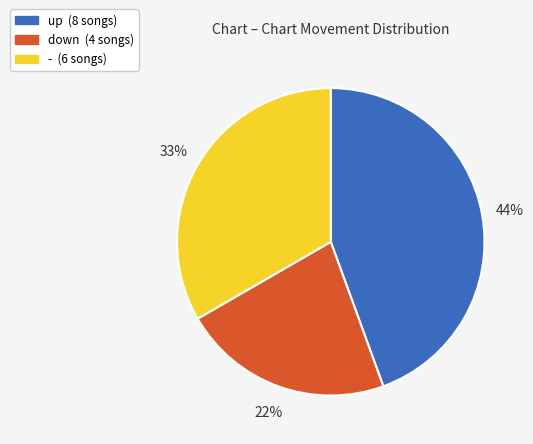

What is the ratio of the value at up to the value at down?

2.0